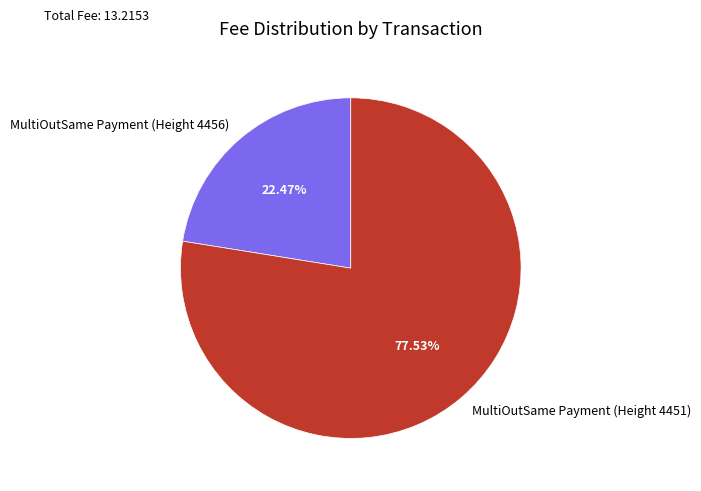

To the nearest percent, what is the combined percentage of MultiOutSame Payment (Height 4451) and MultiOutSame Payment (Height 4456)?

100%